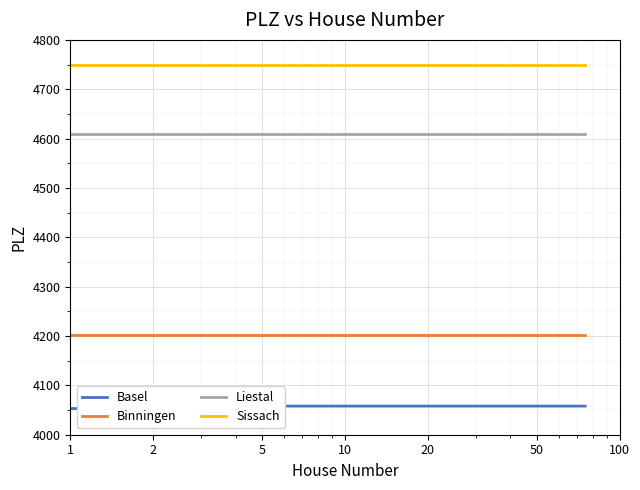

What is the average value of the Sissach series?

4750